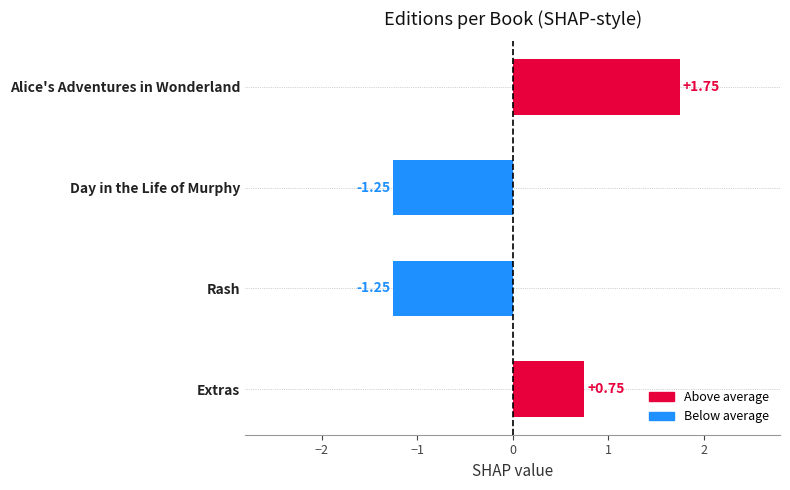

What is the label of the 4th bar from the top?

Extras